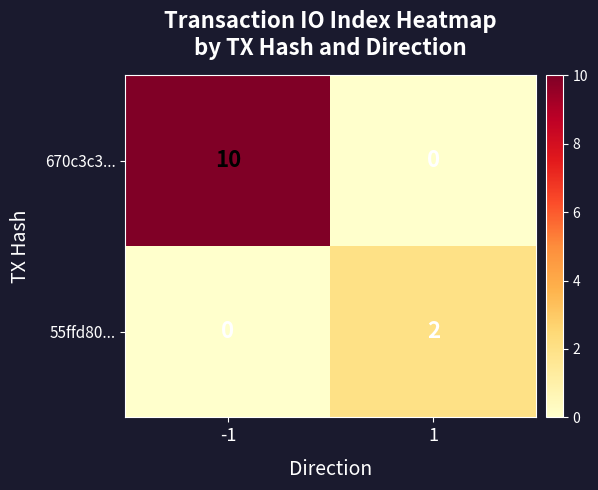

At which category does the chart reach its peak across all series?

-1